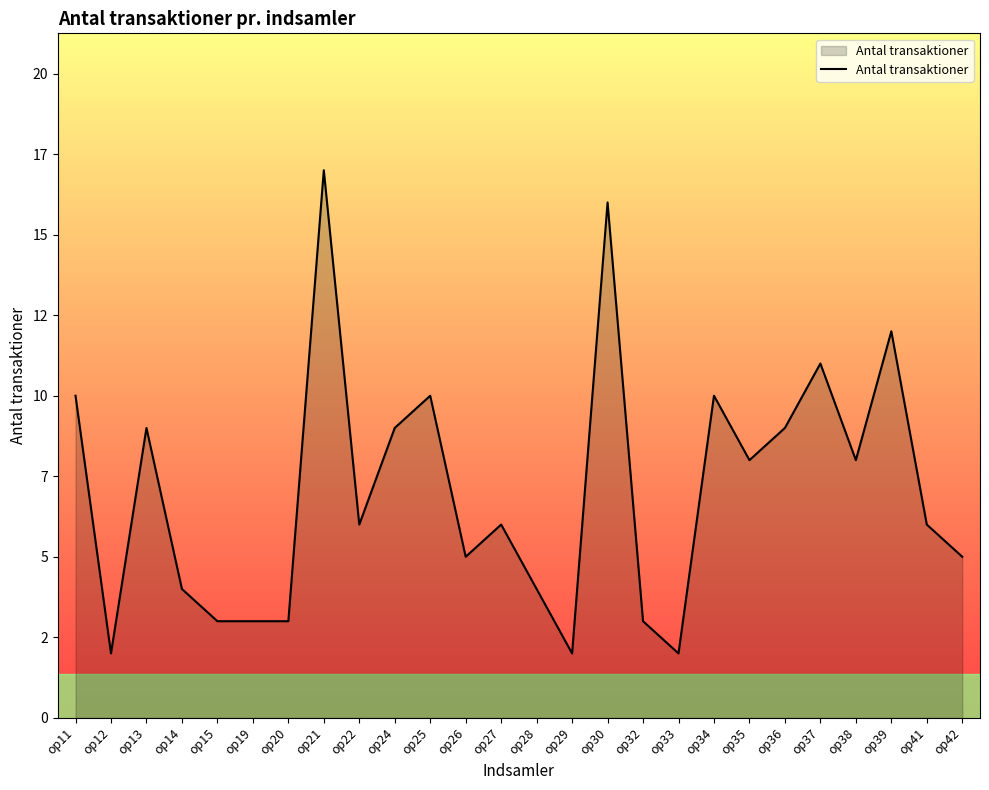

What value does the data have at op28, to the nearest 5?

5